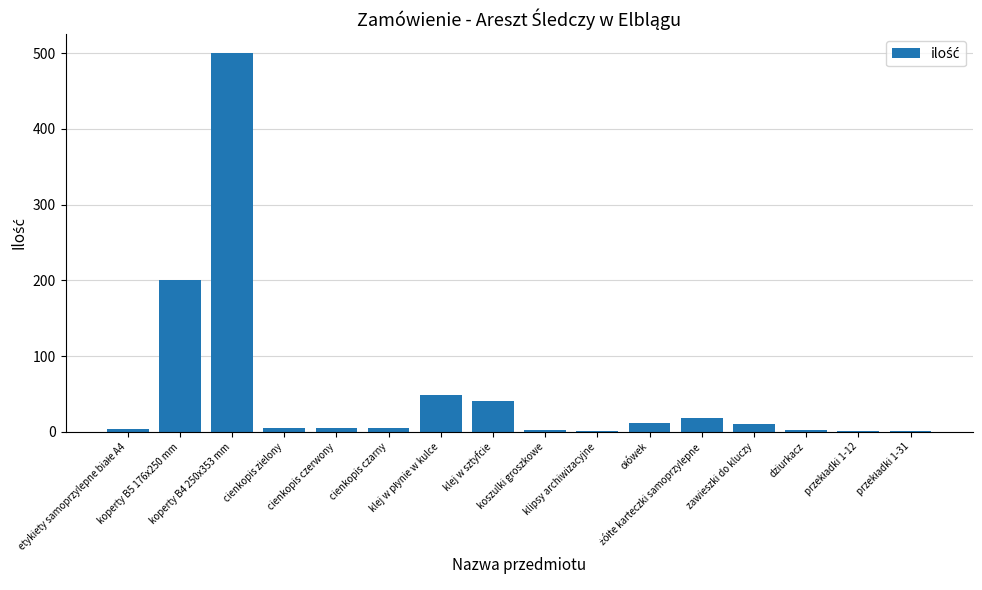

How many categories are shown in the chart?

16